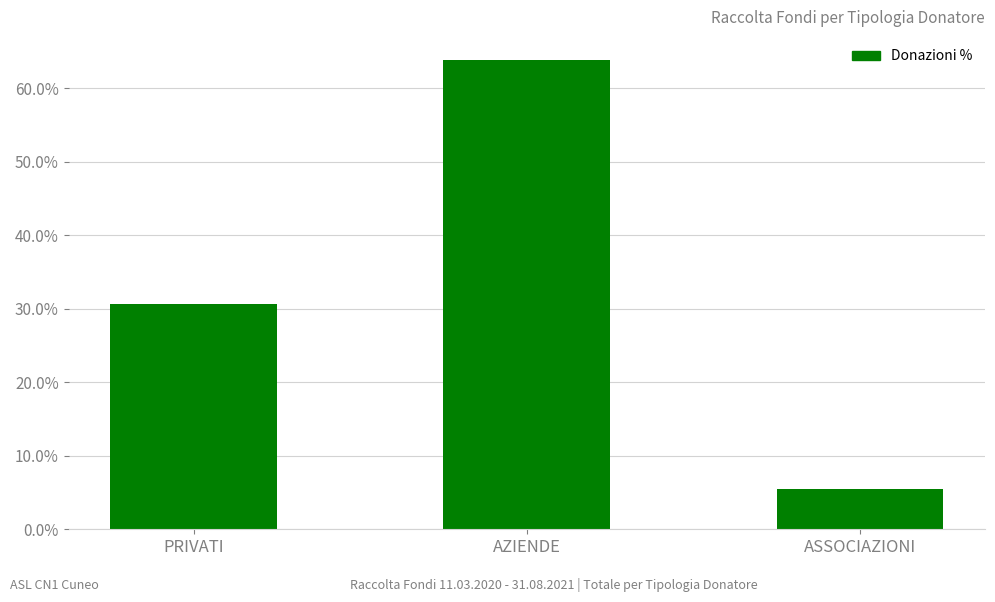

Which has a higher value, PRIVATI or ASSOCIAZIONI?

PRIVATI